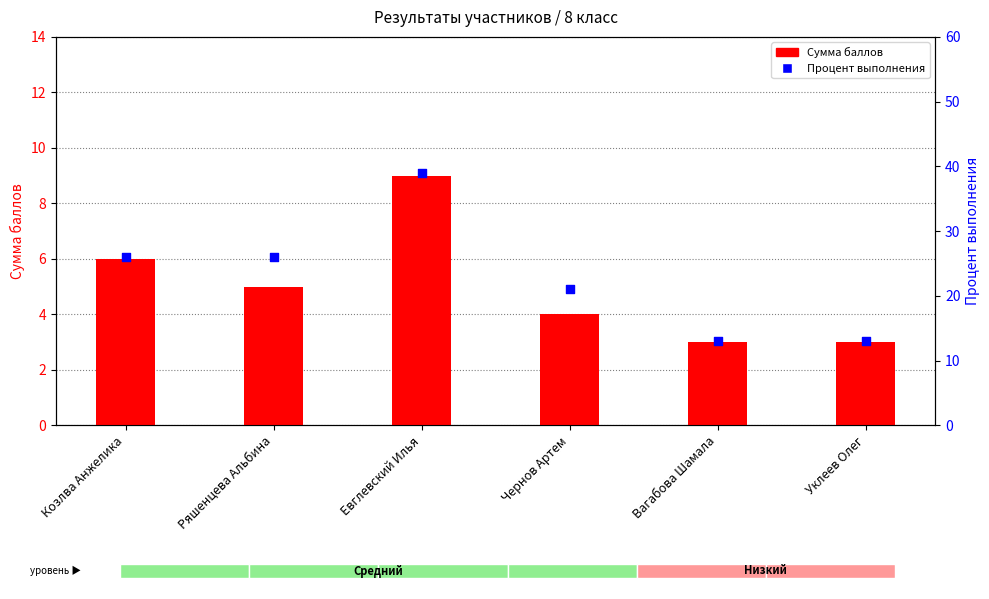

At which category is the sum across all series the highest?

Евглевский Илья